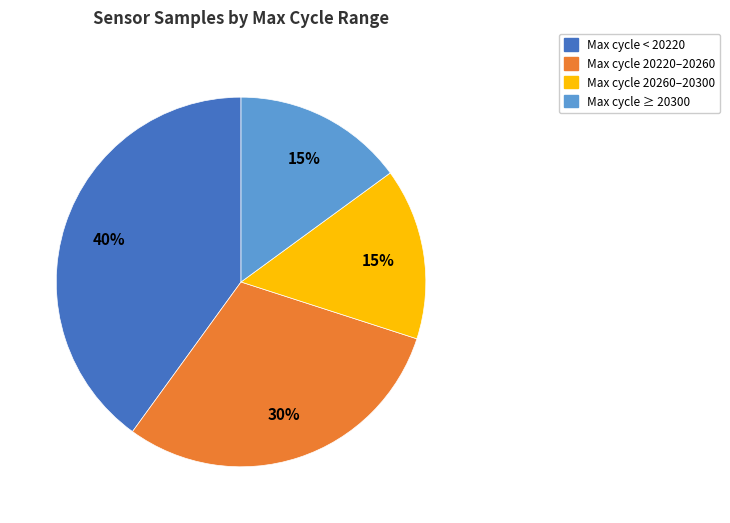

Is there any slice that represents more than half of the pie?

No